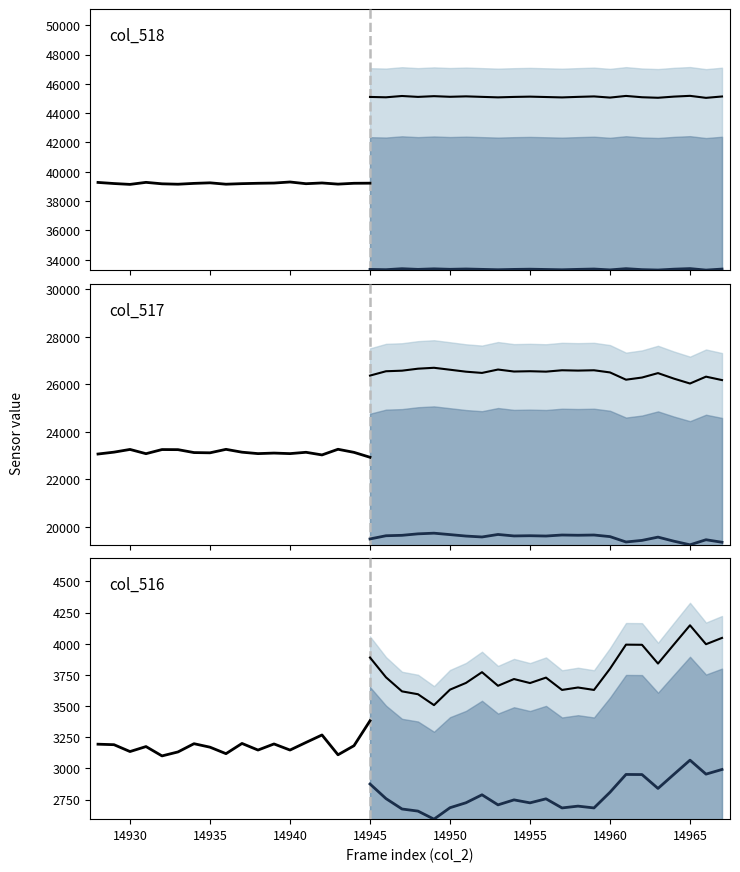

At which category does col_518 reach its first local peak?

14931